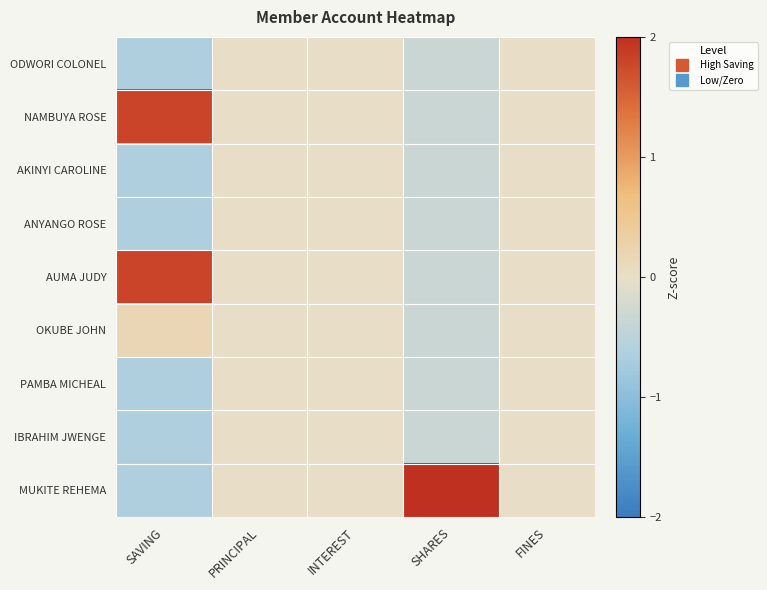

What is the minimum value shown in the chart?

-0.6